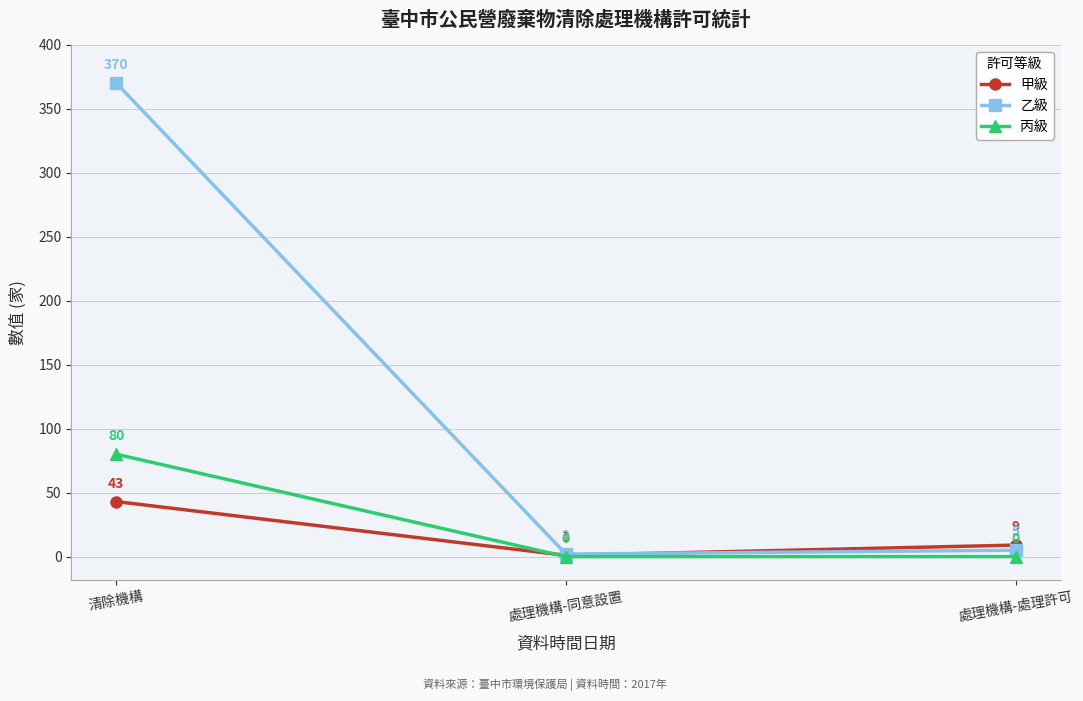

What is the difference between the maximum and minimum values in the 甲級 series?

42